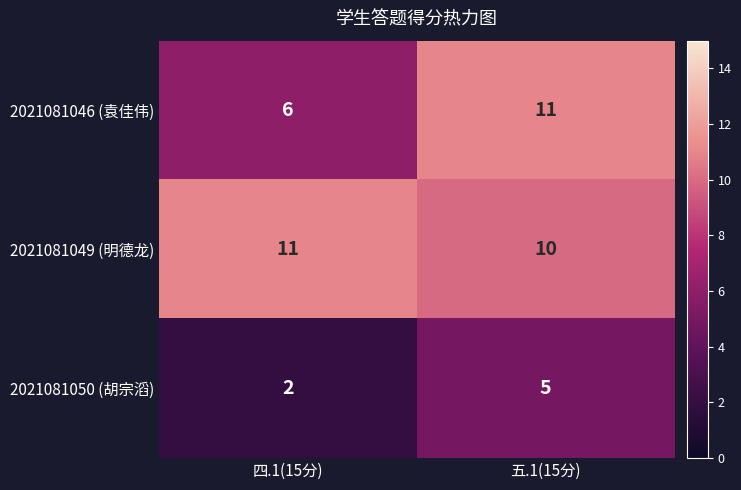

True or false: 2021081050 (胡宗滔) has a value of 3 at 五.1(15分).

False